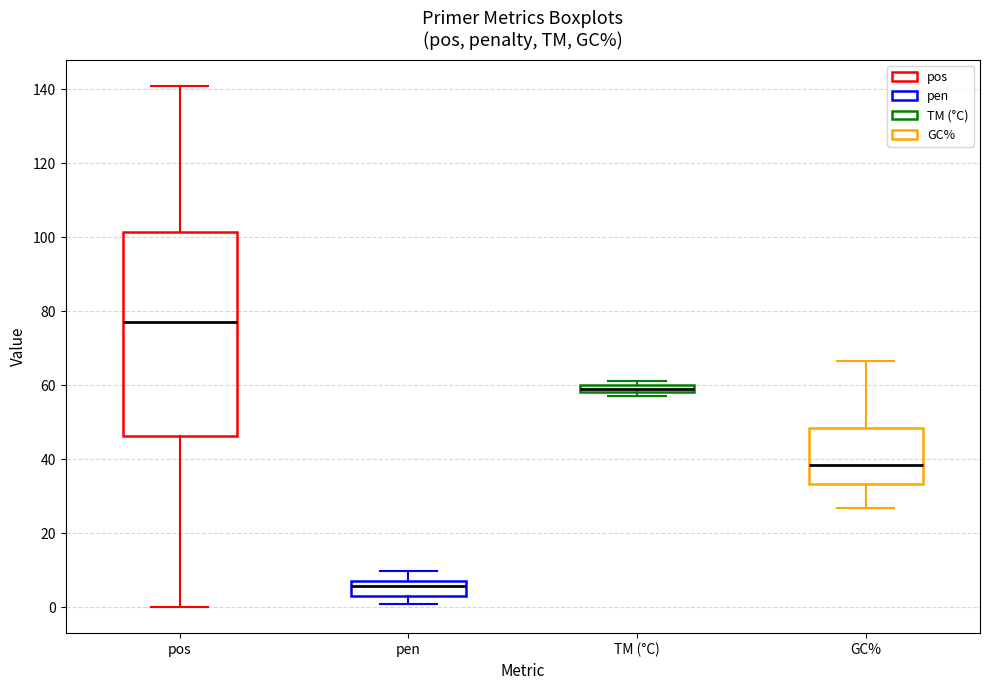

Which box has the highest median line?

pos